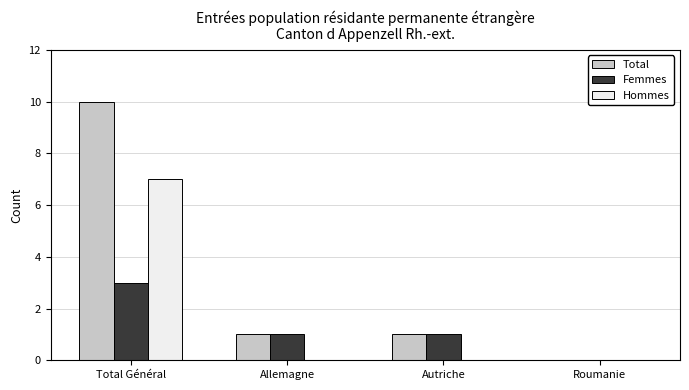

At which category is the sum across all series the highest?

Total Général